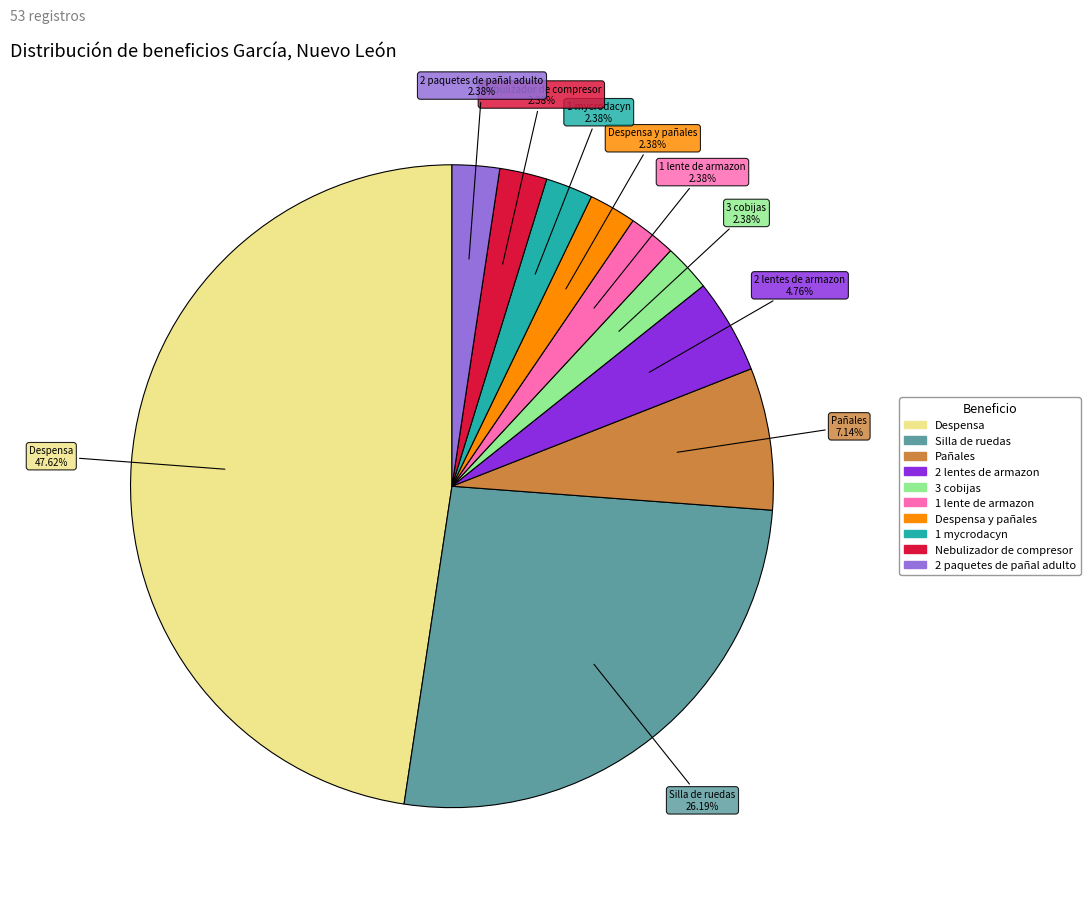

Is there any slice that represents more than half of the pie?

No